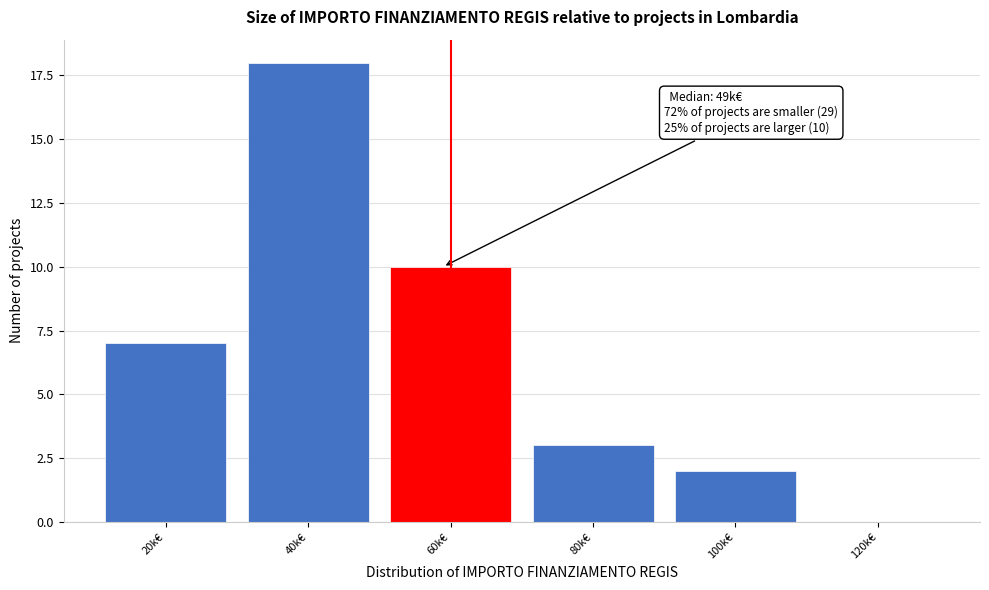

Reading left to right, list all the values displayed in this chart.

20k€=7	40k€=18	60k€=10	80k€=3	100k€=2	120k€=0